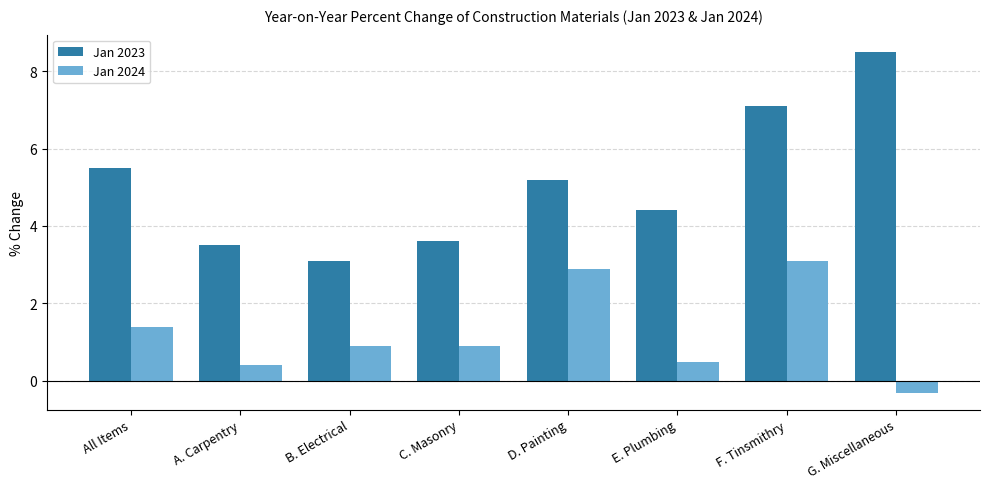

What is the difference between the maximum and second lowest values in the Jan 2023 series?

5.0